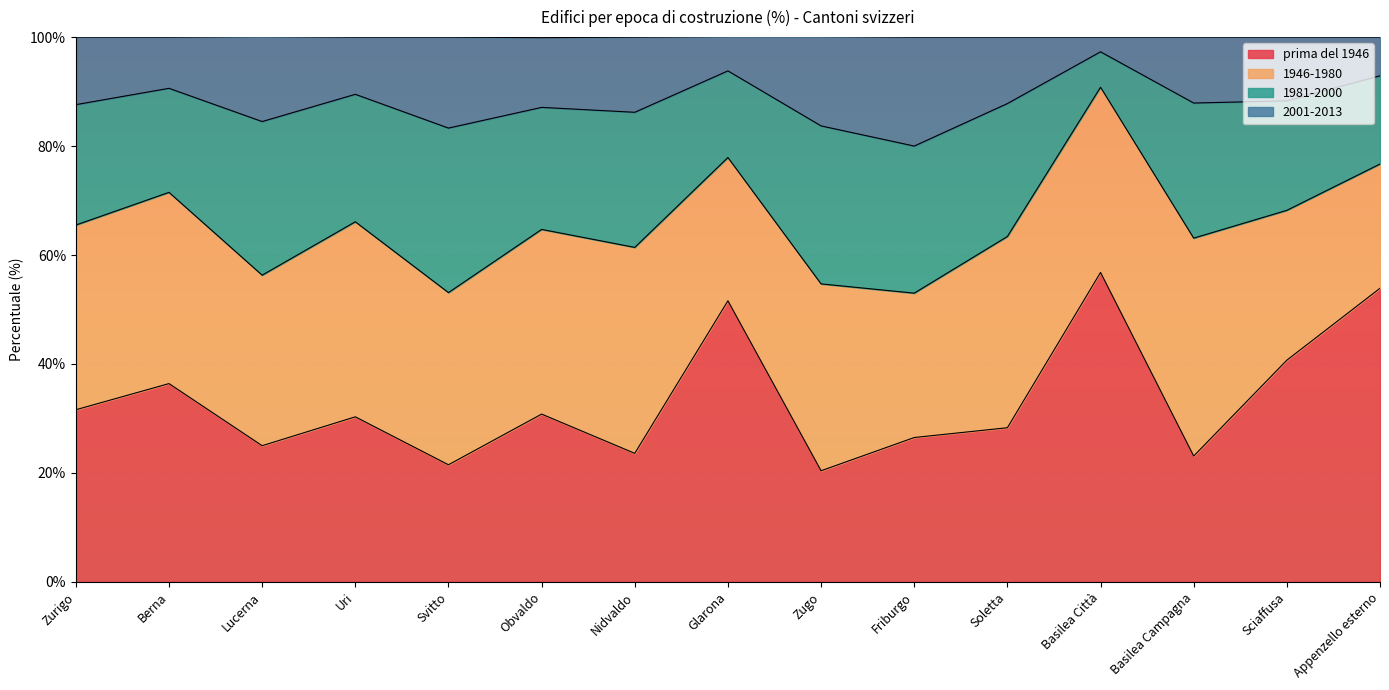

At which label does prima del 1946 reach its peak?

Basilea Città